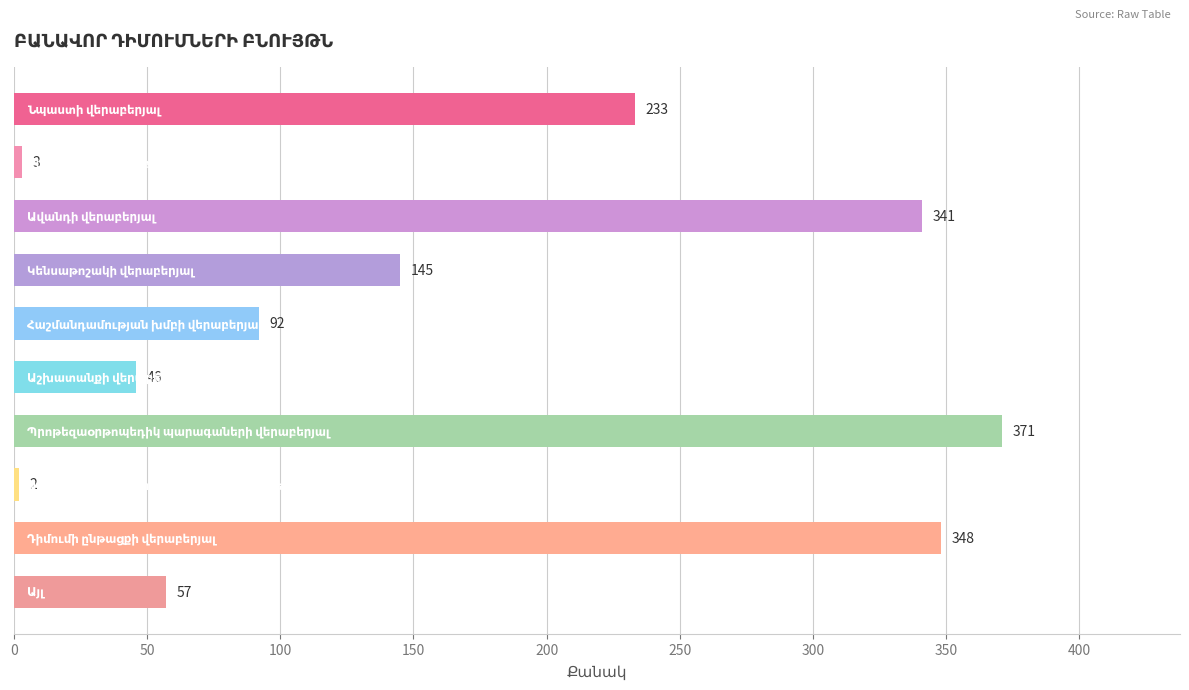

What is the smallest value displayed?

2